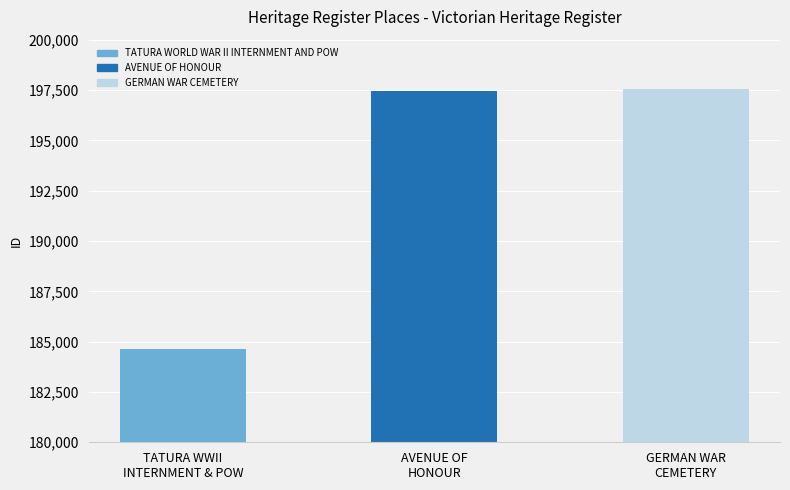

Reading left to right, list all the values displayed in this chart.

TATURA WORLD WAR II INTERNMENT AND POW=184631	AVENUE OF HONOUR=197428	GERMAN WAR CEMETERY=197542